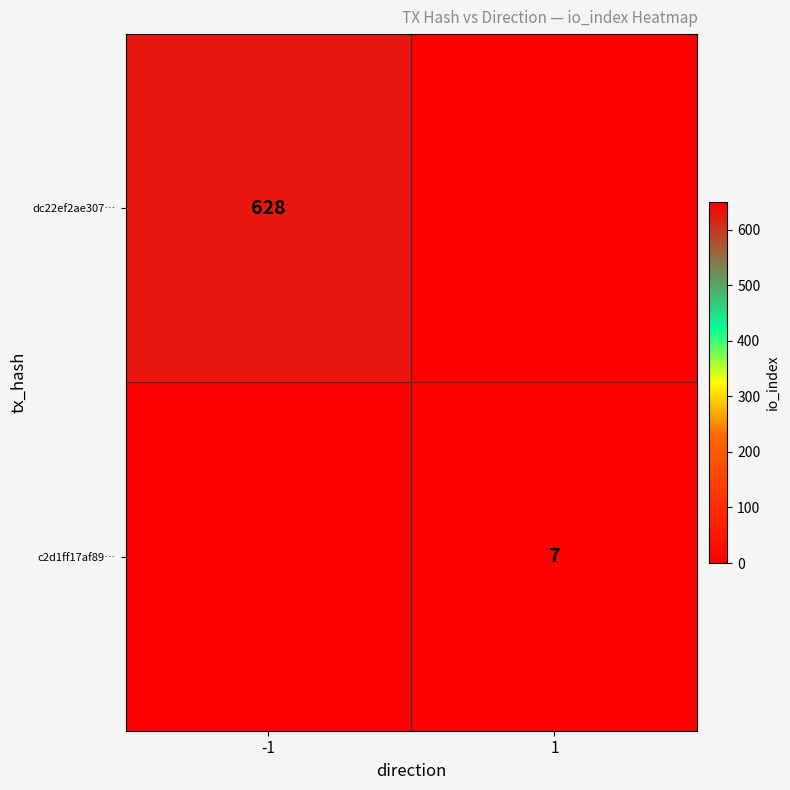

Is it true that c2d1ff17af89… equals 10 at 1?

False